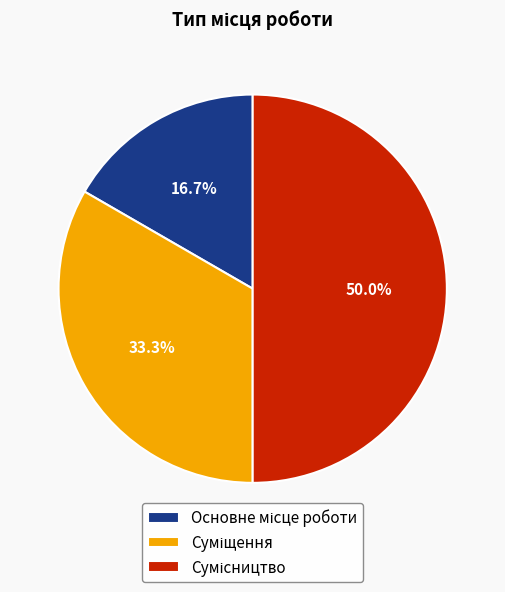

To the nearest percent, what is the average slice percentage?

33%